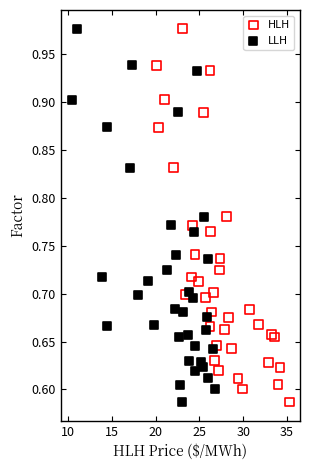

What are all the series names shown in the legend?

HLH, LLH